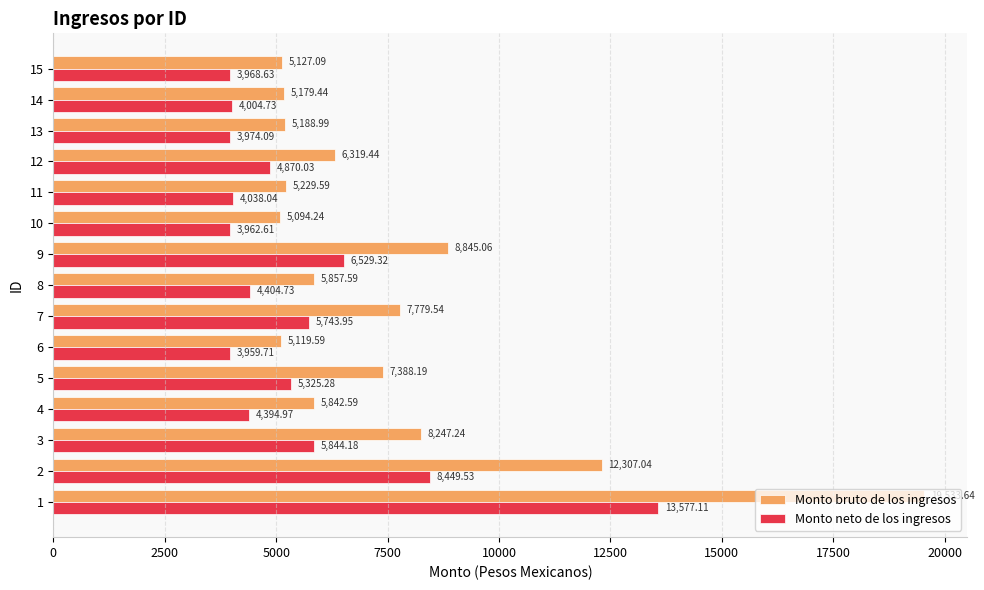

Which series changed the most between 12 and 14?

Monto bruto de los ingresos